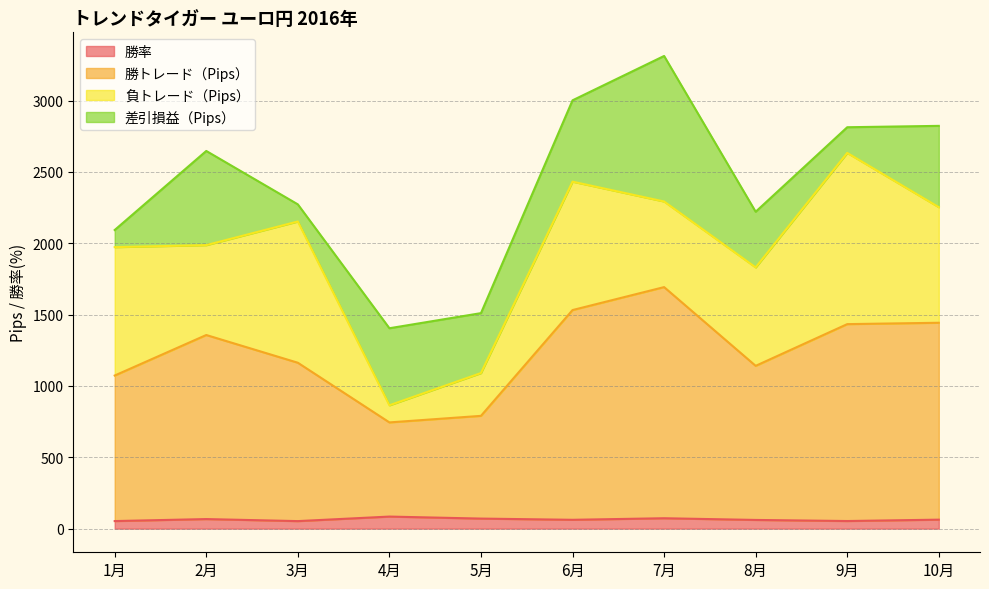

True or false: 勝率 and 勝トレード（Pips） cross at least once.

False